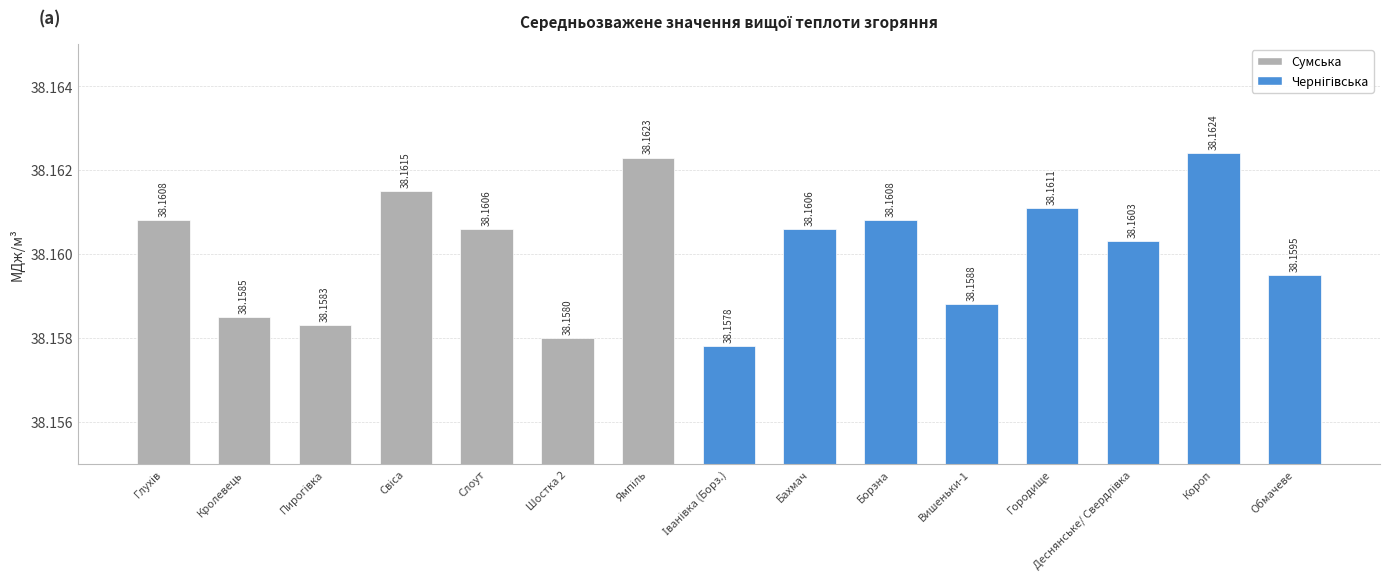

Count the values in the range 38 to 39.

15